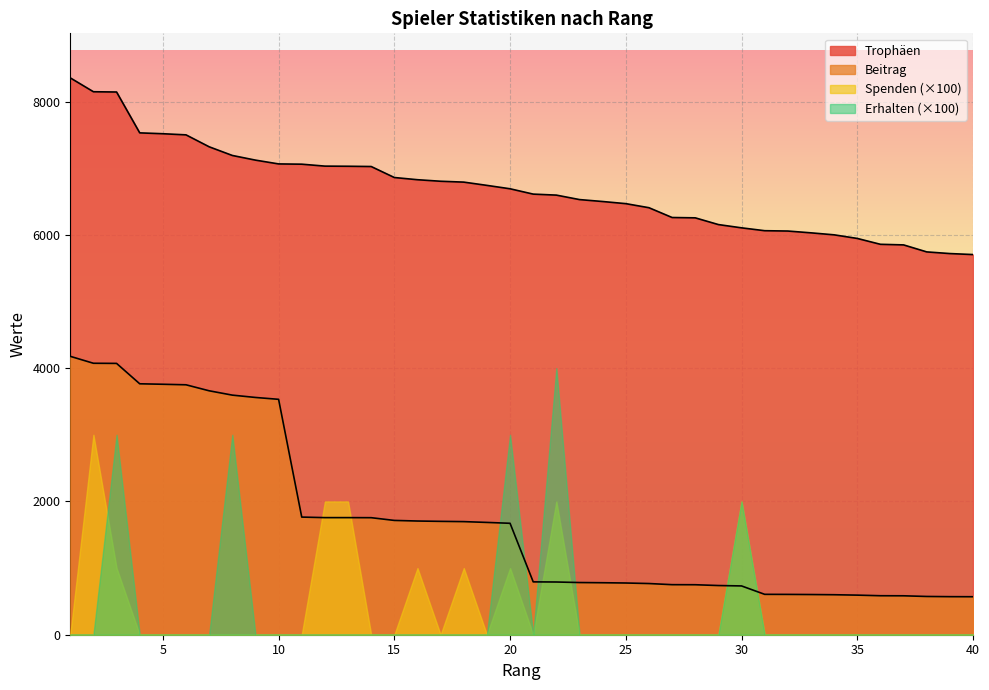

What is the value of the Beitrag point at the 38th from the left?

574